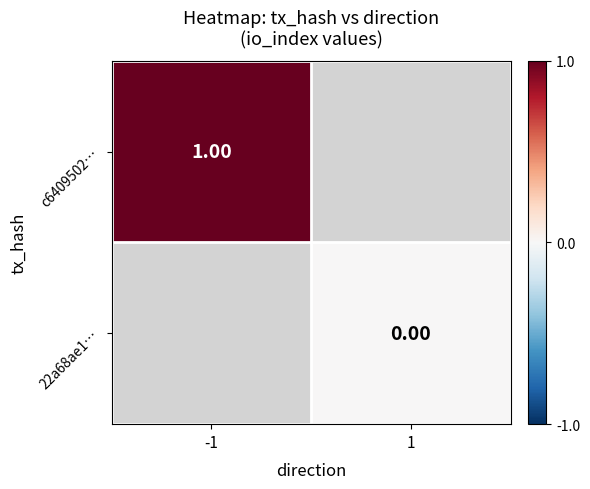

Is the value of c6409502… at -1 greater than the value of 22a68ae1… at 1?

Yes